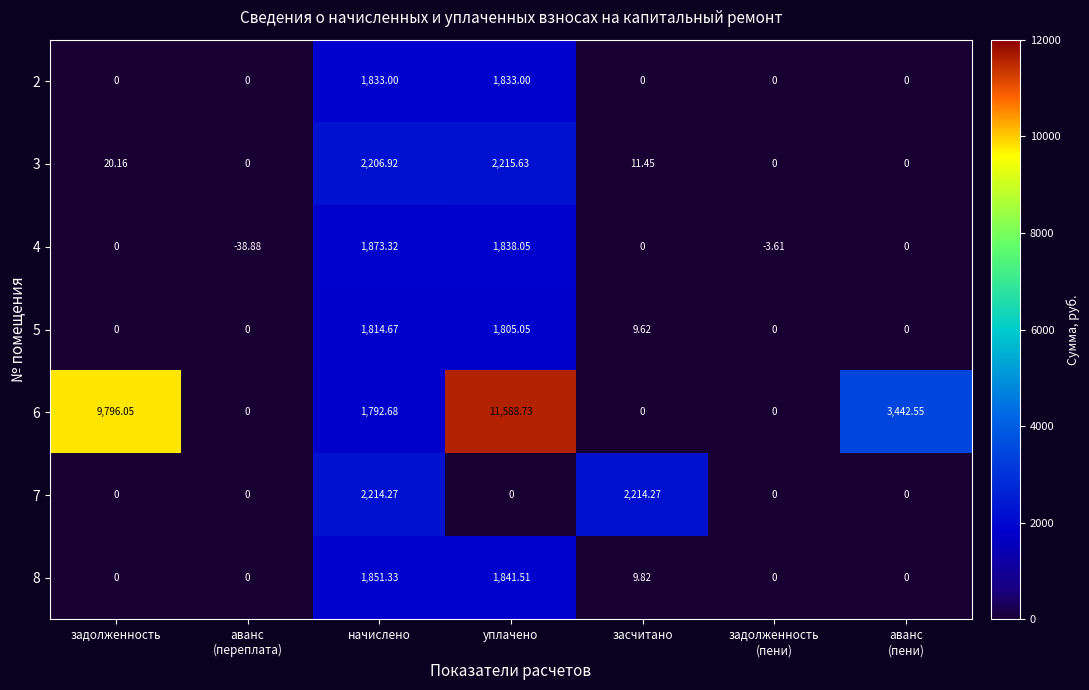

Is the value of 5 at уплачено greater than the value of 2 at задолженность?

Yes